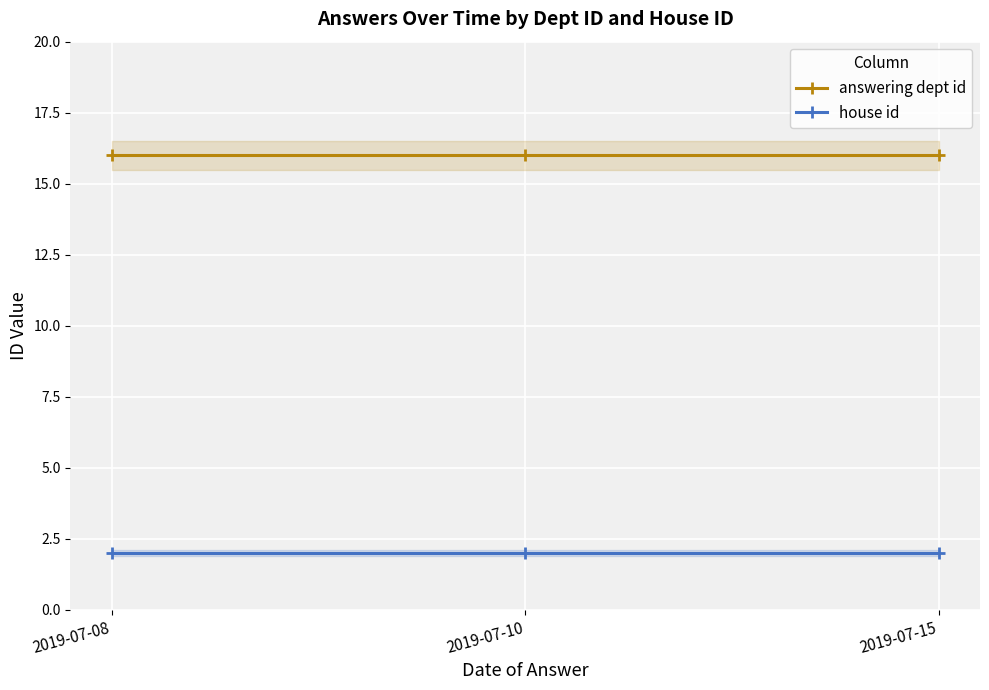

At which category is the sum across all series the highest?

2019-07-08